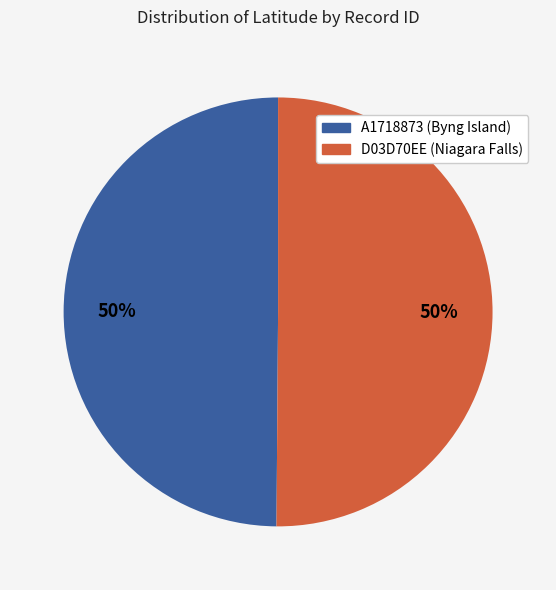

The D03D70EE (Niagara Falls) slice represents 50% of the pie. True or false?

True